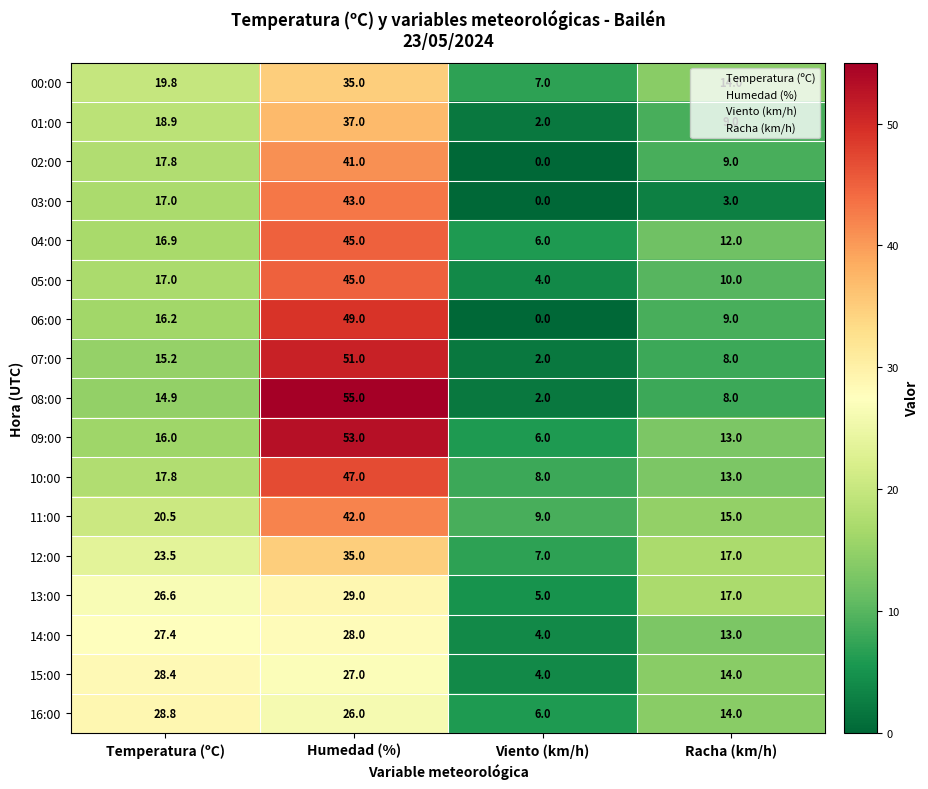

Which series has the largest total across all categories?

09:00